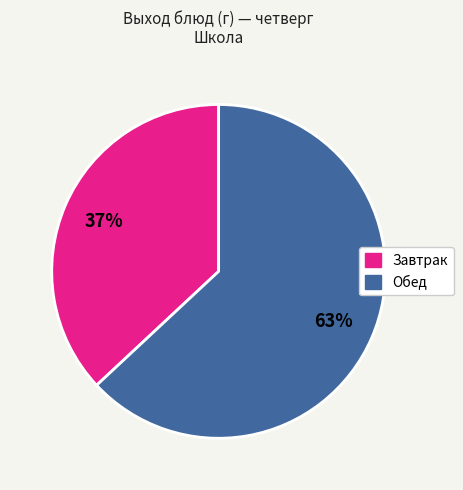

To the nearest percent, what is the difference between the largest and smallest slice percentages?

26%